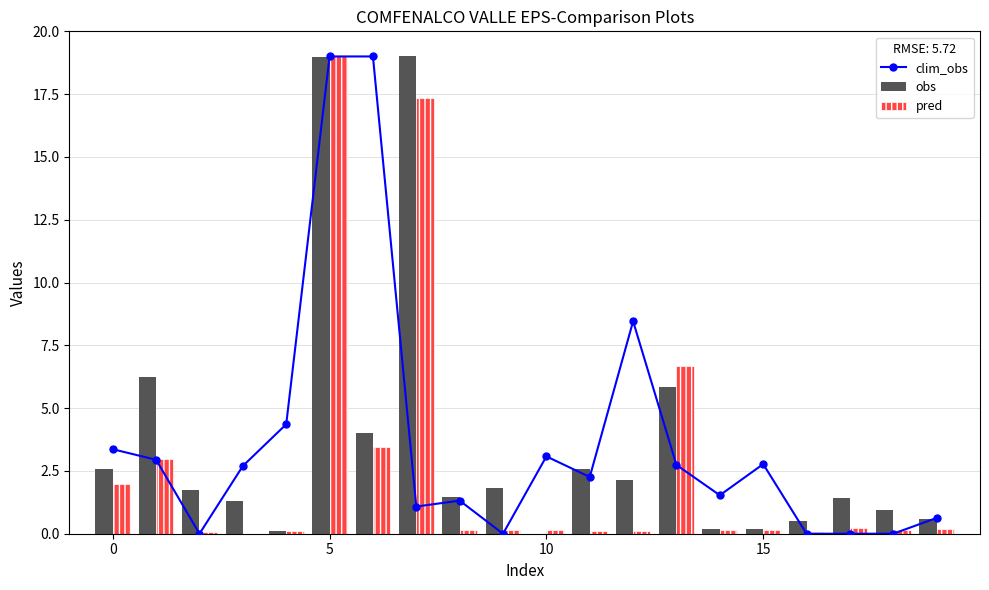

What is the sum of all pred values?

53.3